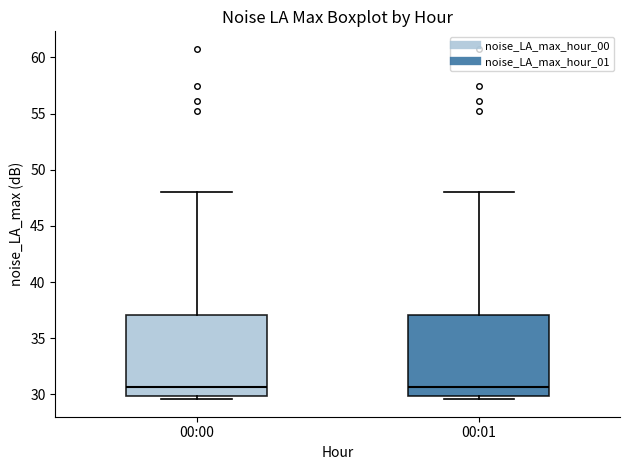

Reading left to right, read every box against the y-axis: the position of its median line, the range the box covers, and the ends of its whiskers. The values are not printed on the chart, so give them approximately, as read against the axis.

00:00: median 30.5, box 30.0 to 37.0, whiskers 29.5 to 48.0
00:01: median 30.5, box 30.0 to 37.0, whiskers 29.5 to 48.0